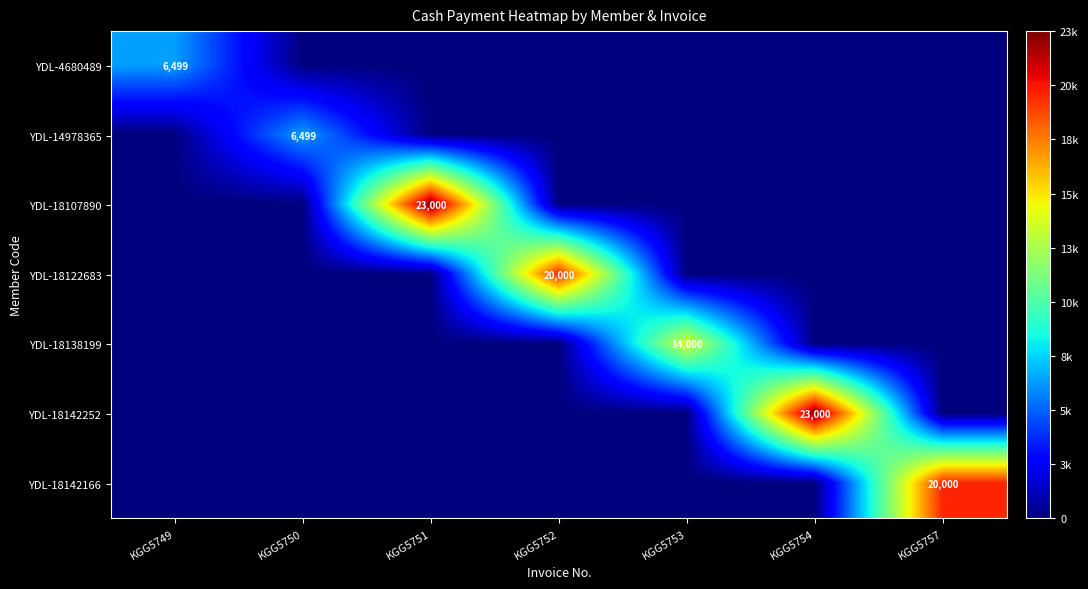

Rank the series by their maximum value, from lowest to highest.

YDL-4680489, YDL-14978365, YDL-18138199, YDL-18122683, YDL-18142166, YDL-18107890, YDL-18142252